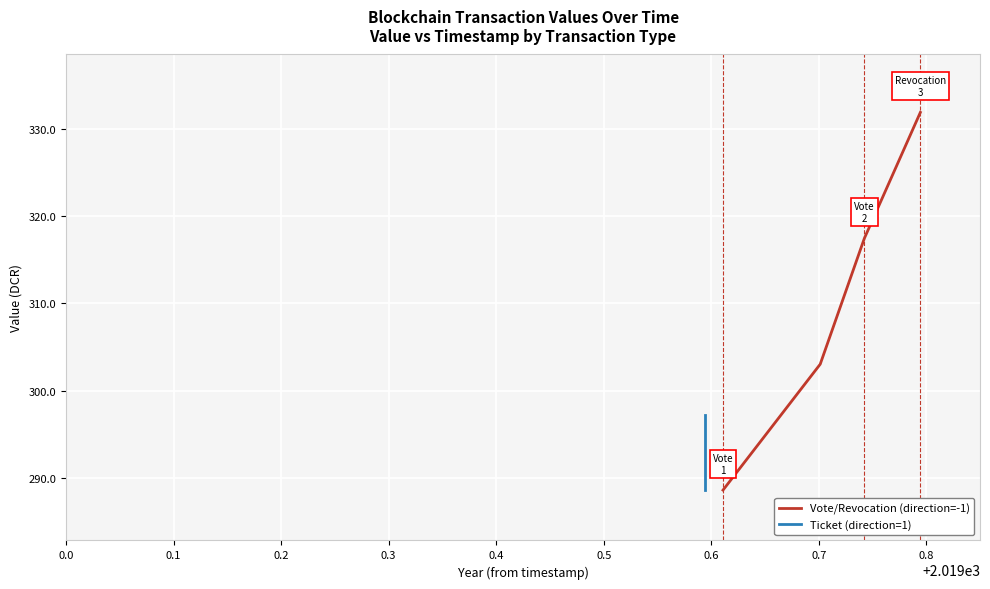

What is the lowest value of the Vote/Revocation (direction=-1) series?

288.6